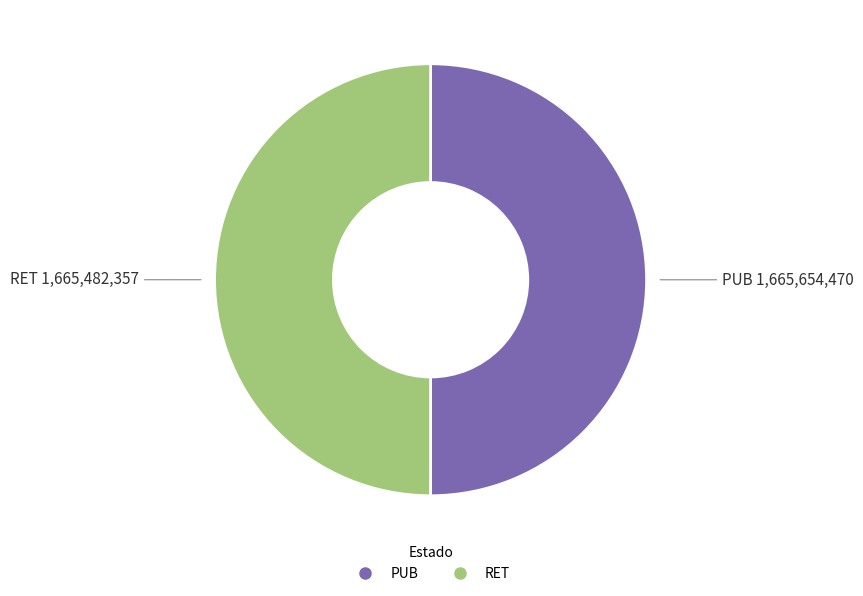

Approximately how many times larger is the value at RET compared to PUB?

1.0